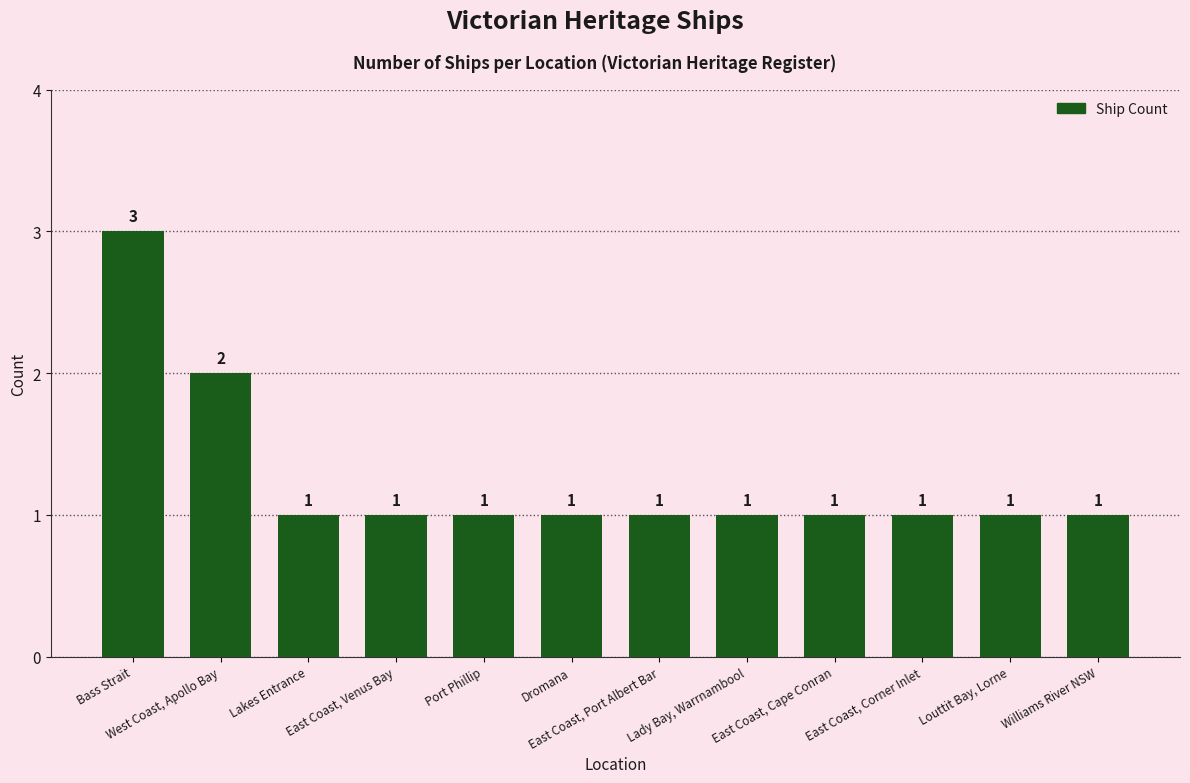

What is the sum of the values at Lady Bay, Warrnambool and Dromana?

2